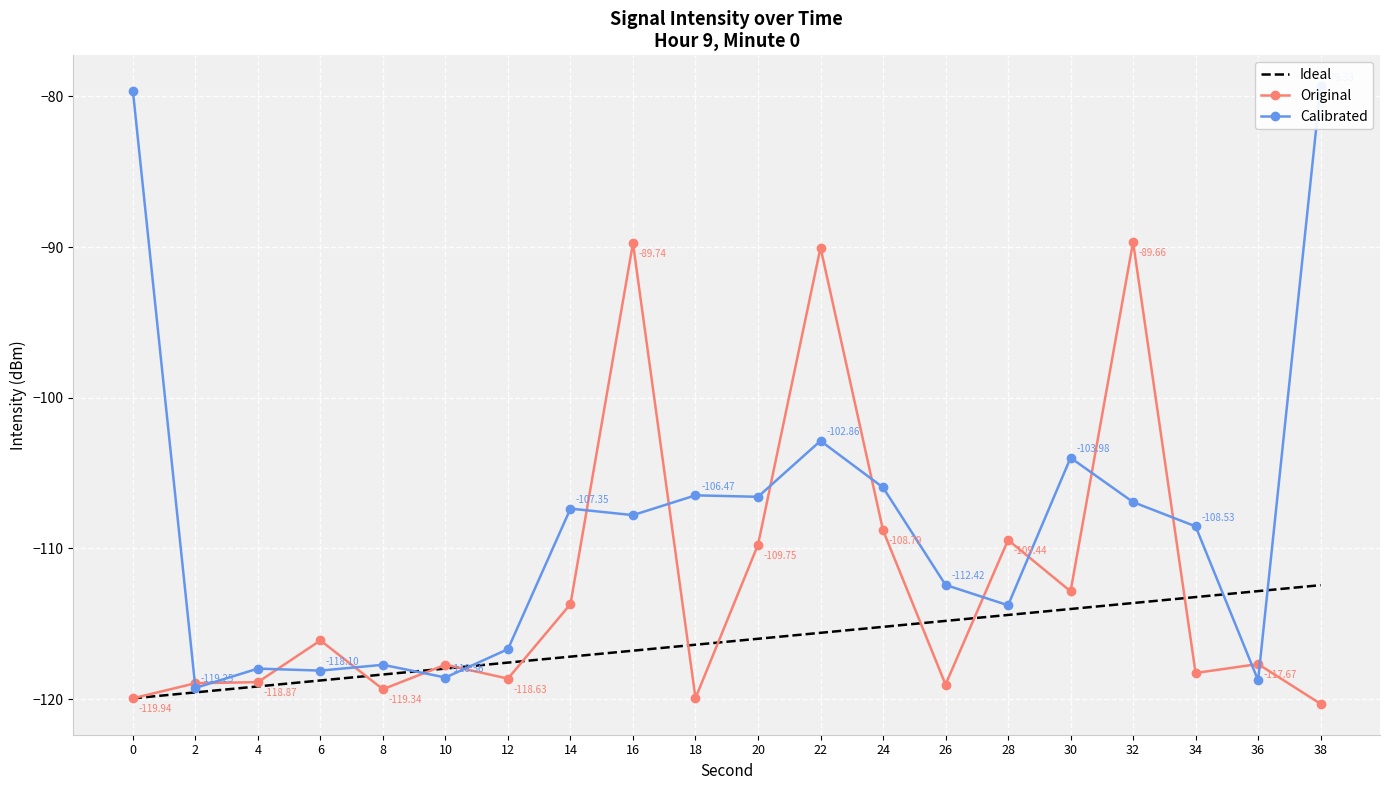

What is the sum of all Original values?

-2248.7